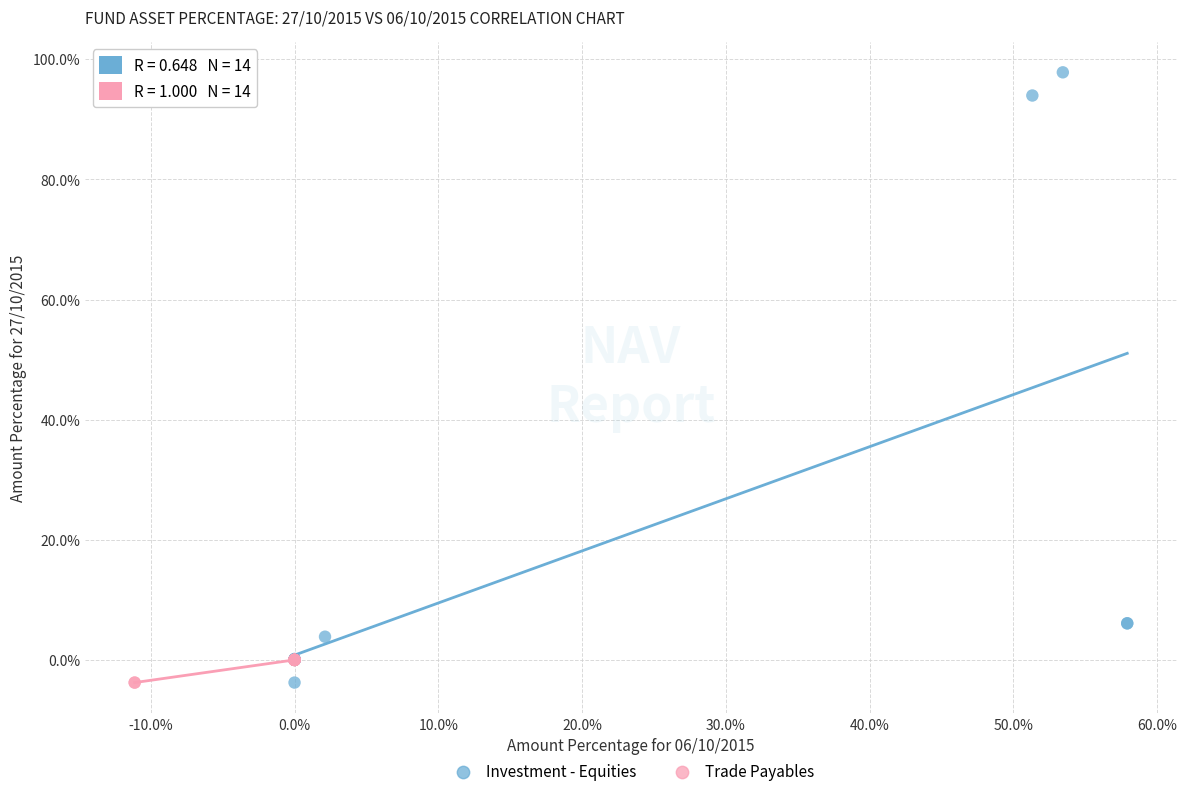

Which series reaches the maximum Y coordinate?

Investment - Equities